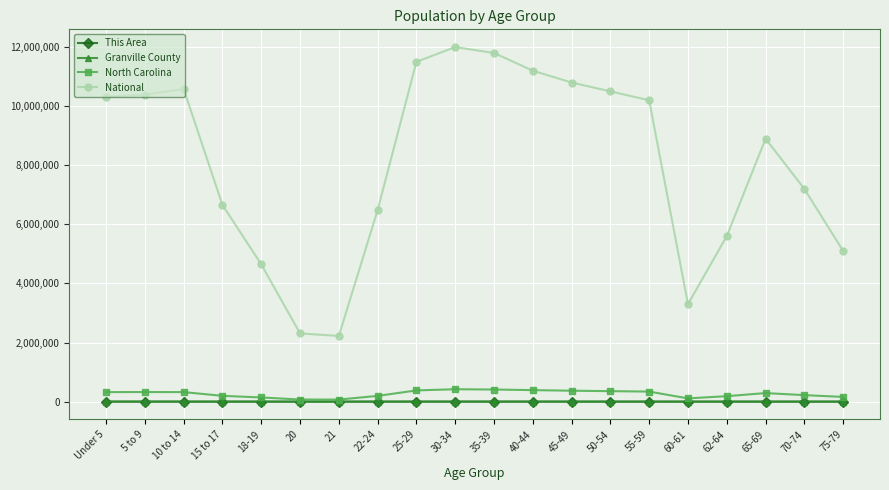

What is the maximum value shown in the chart?

12000000